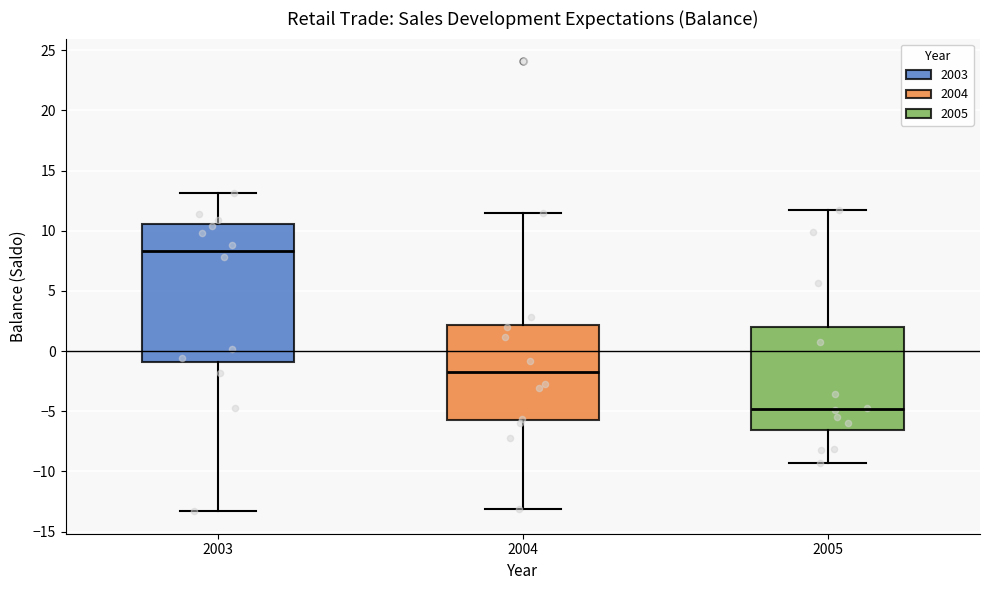

Comparing the boxes themselves (not the whiskers), which one is the tallest?

2003